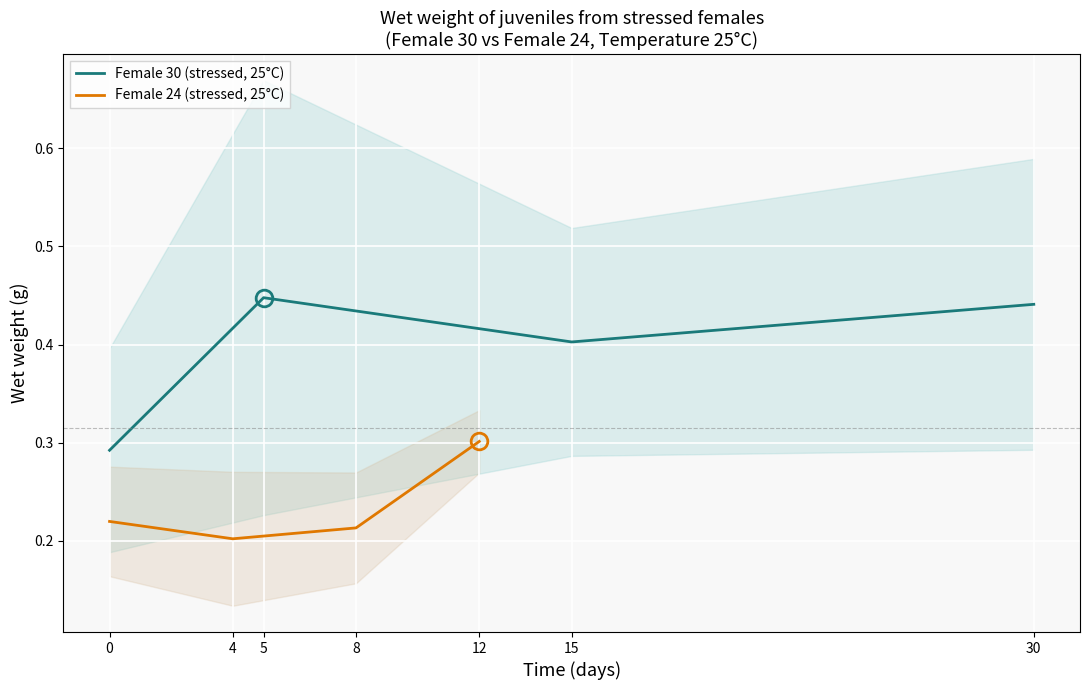

Where is the first local maximum for Female 30 (stressed, 25°C)?

5